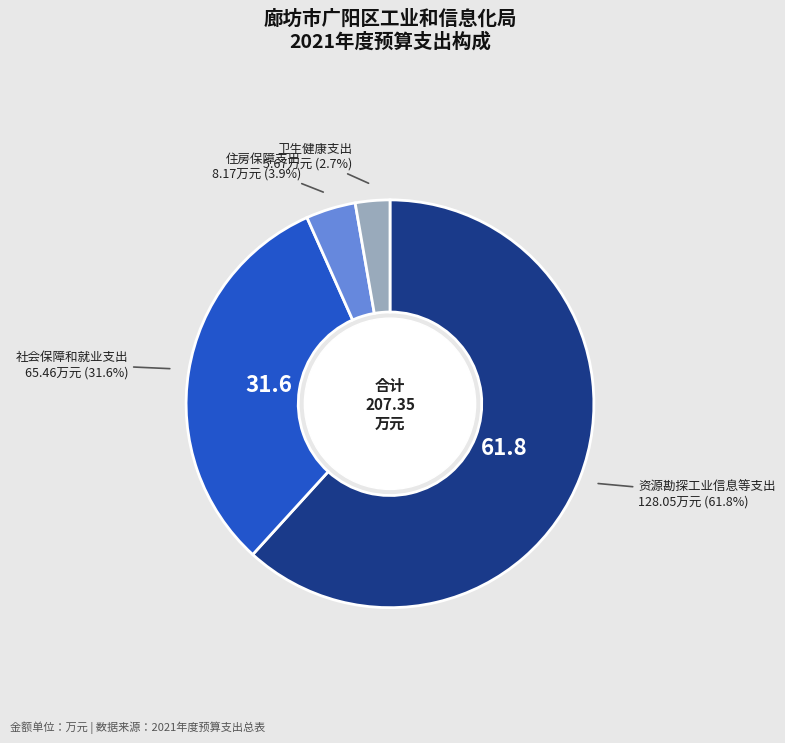

To the nearest percent, what percentage of the pie is 卫生健康支出?

3%